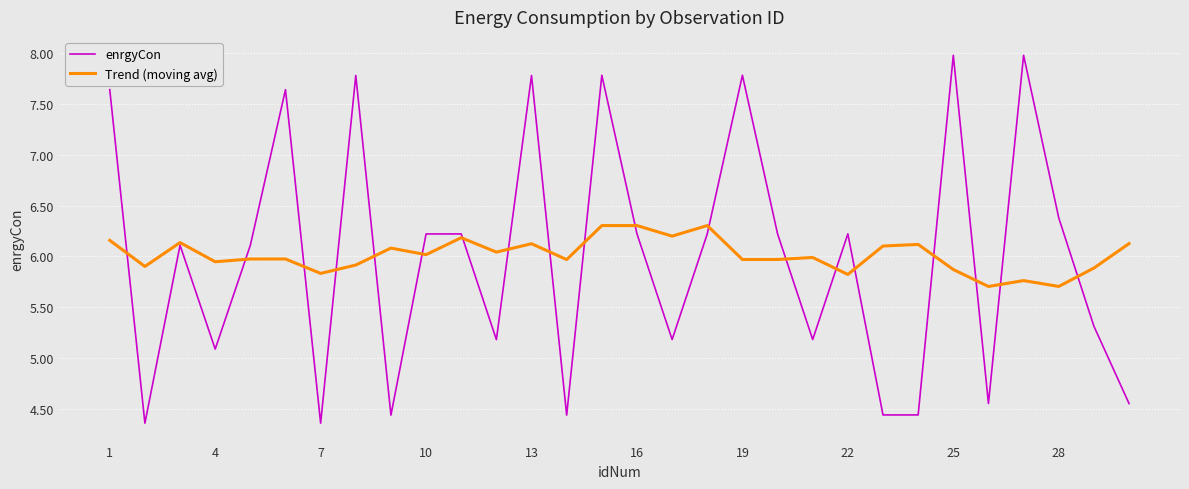

Is this an area chart (filled region under the line)?

No